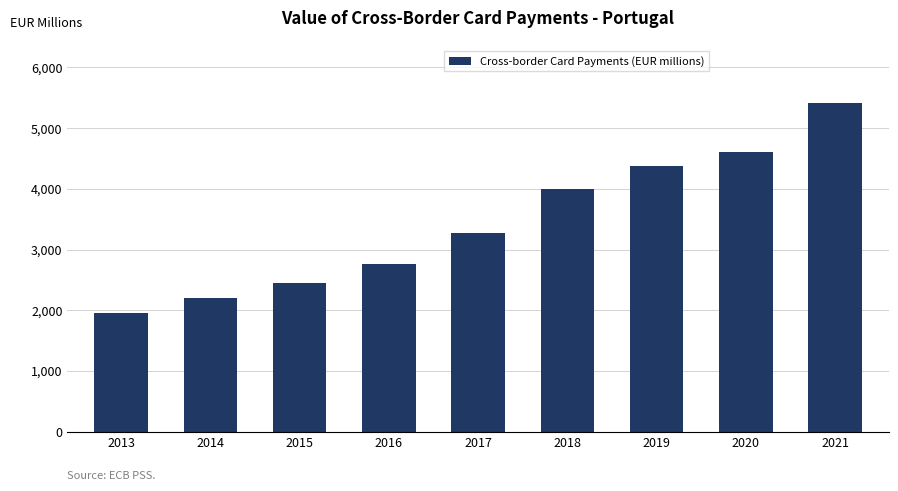

Does the chart contain stacked bars?

No